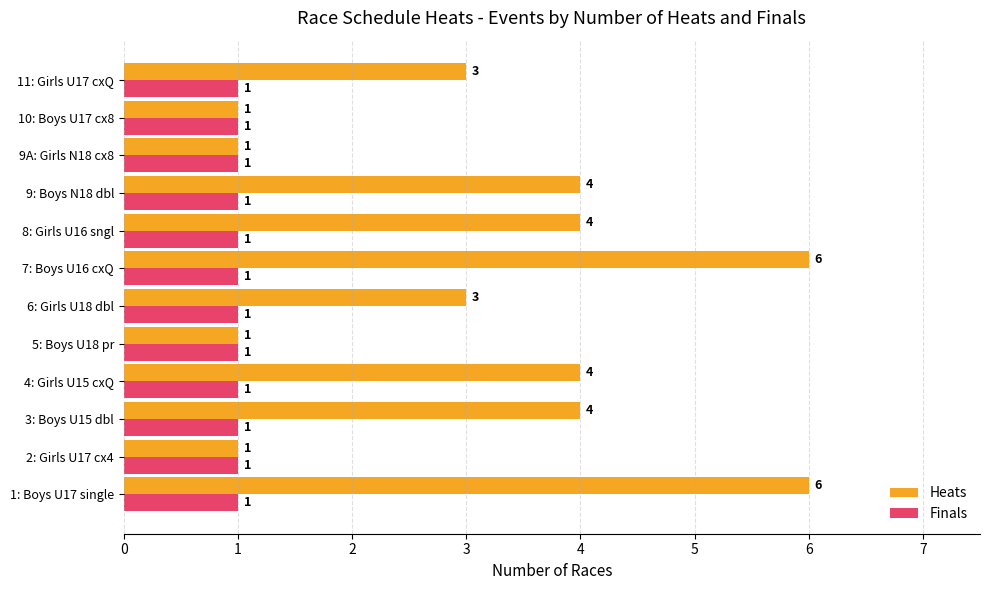

What is the average value of the Heats series?

3